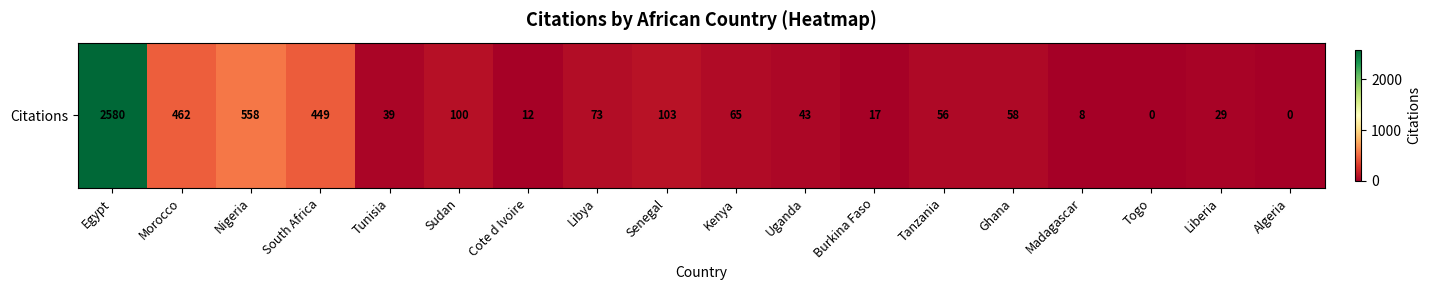

True or false: the data shows -1179 at Togo.

False